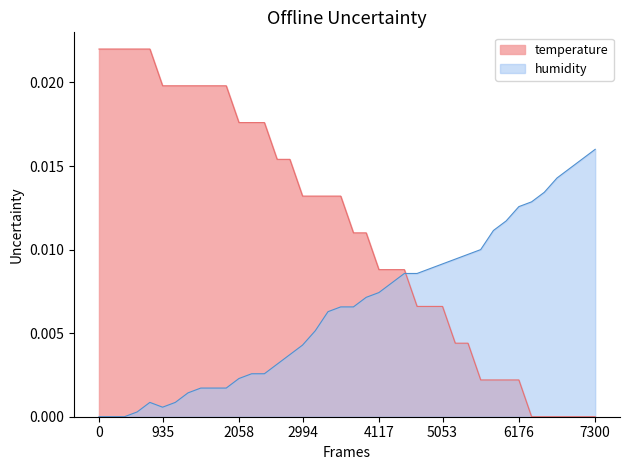

Is the value of temperature at 00:16 greater than the value of humidity at 01:03?

Yes